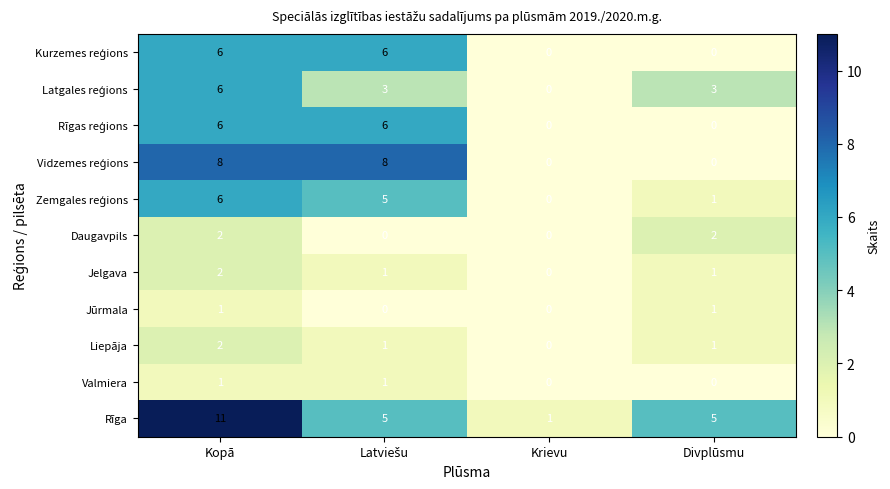

True or false: Liepāja has a value of 3 at Kopā.

False